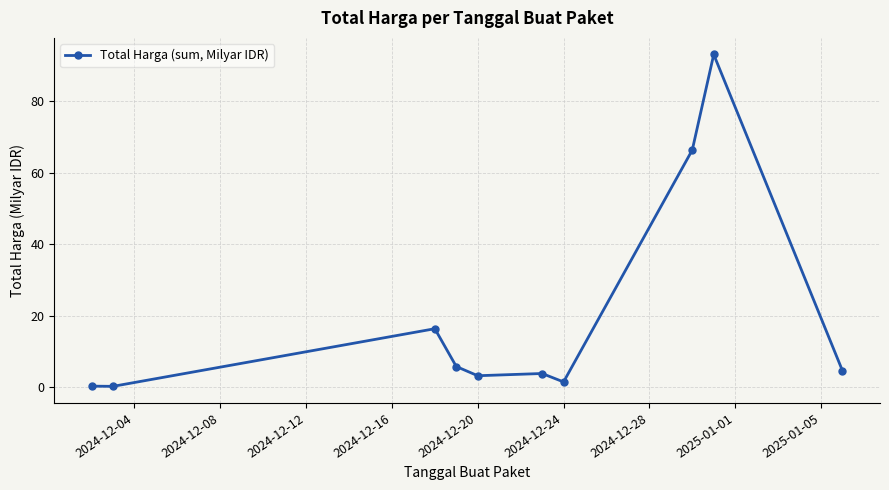

What is the average value?

19.5